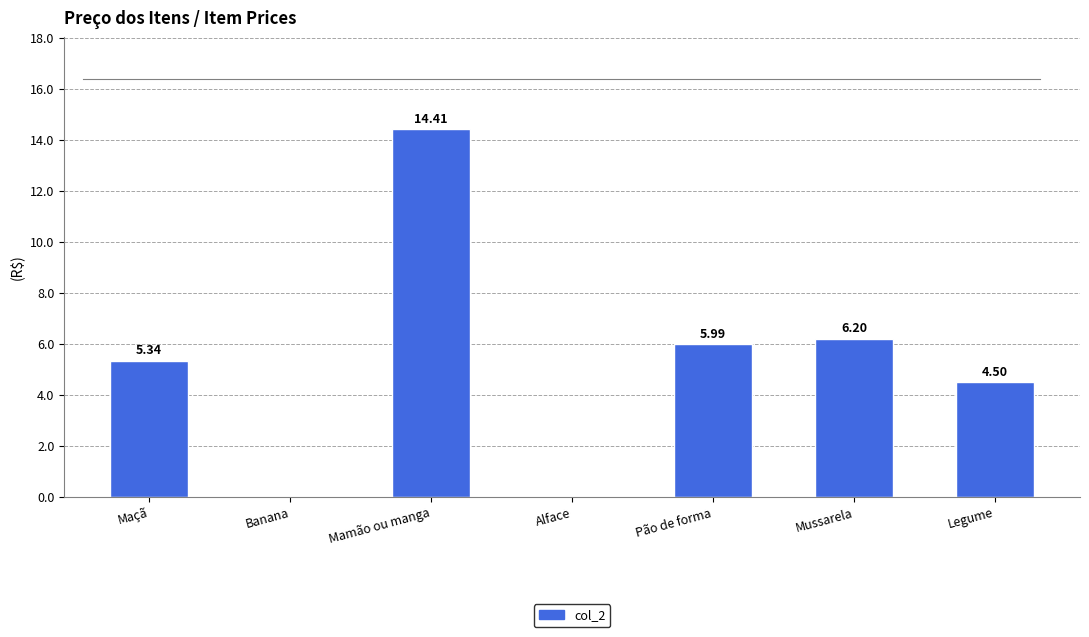

Where is the data nearest to the value 7?

Mussarela